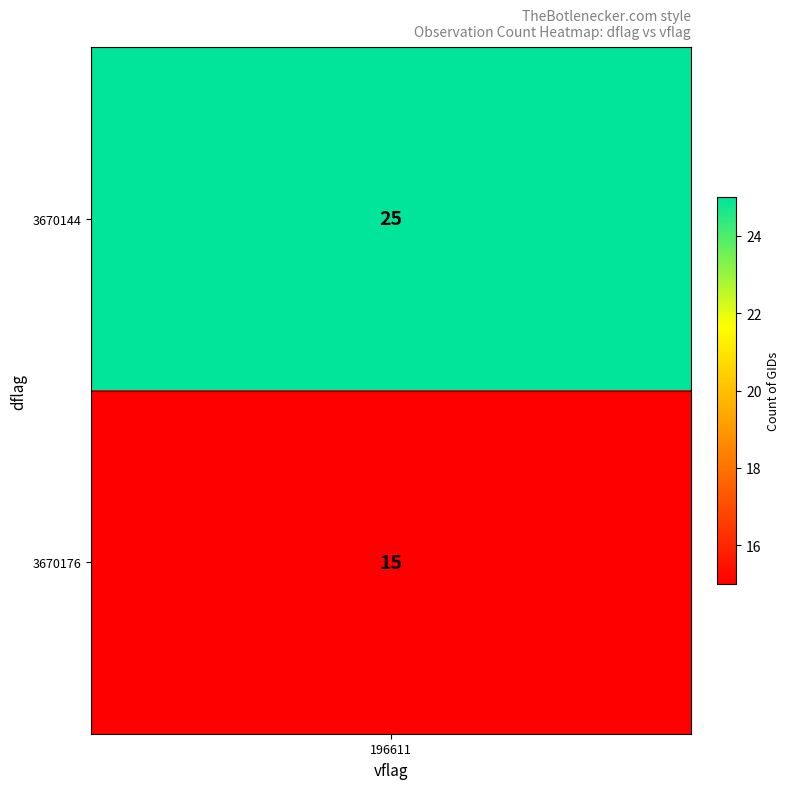

List the series in order of their peak value, lowest first.

3670176, 3670144